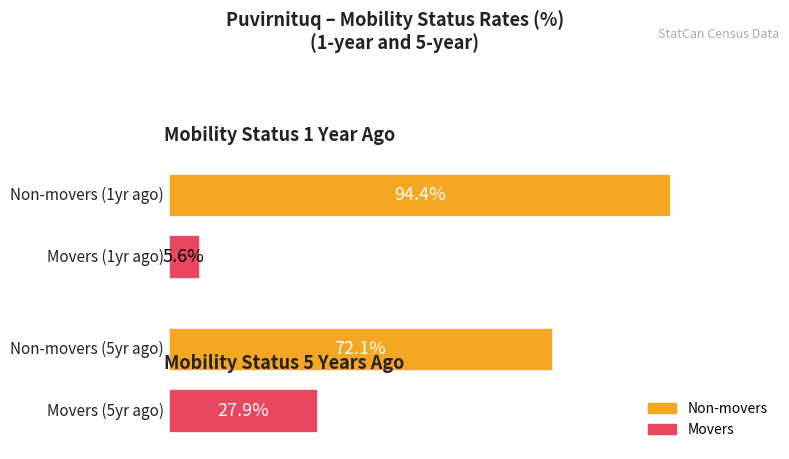

How many bars are there in total?

4